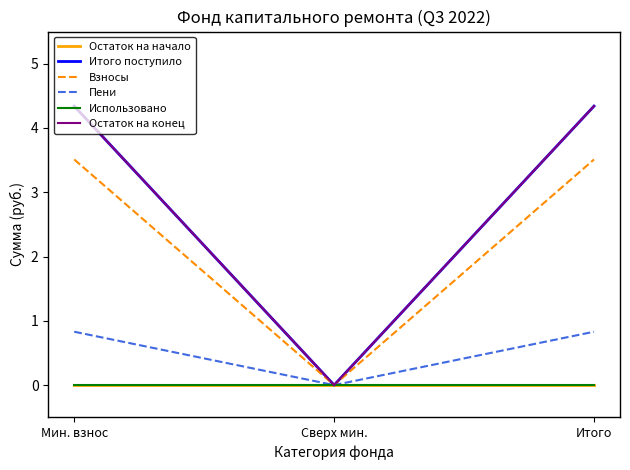

What is the total value across all series at Мин. взнос?

13.0